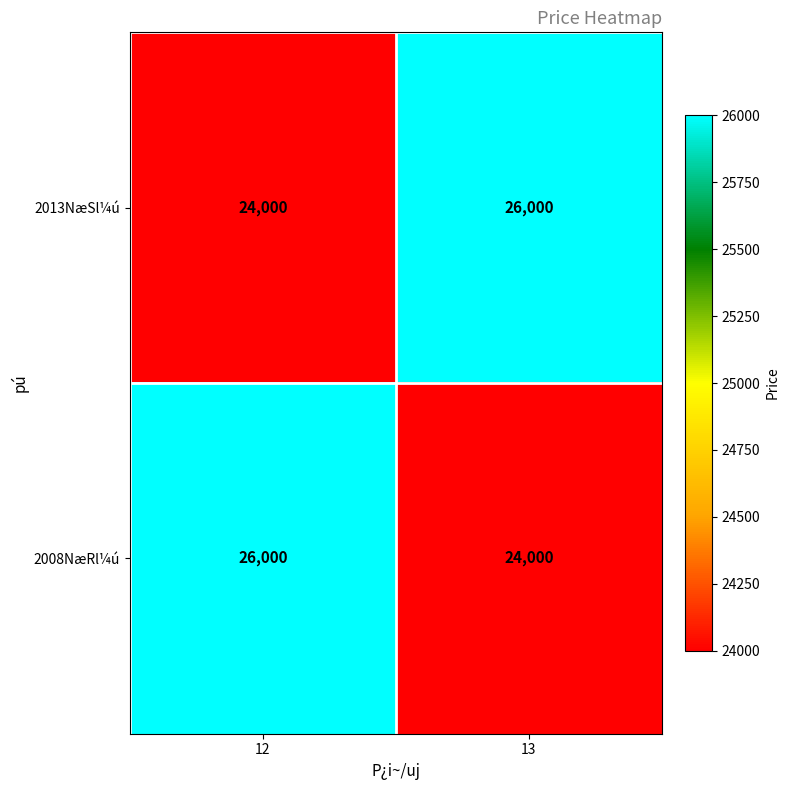

Is it true that 2008NæRl¼ú equals 38830 at 12?

False